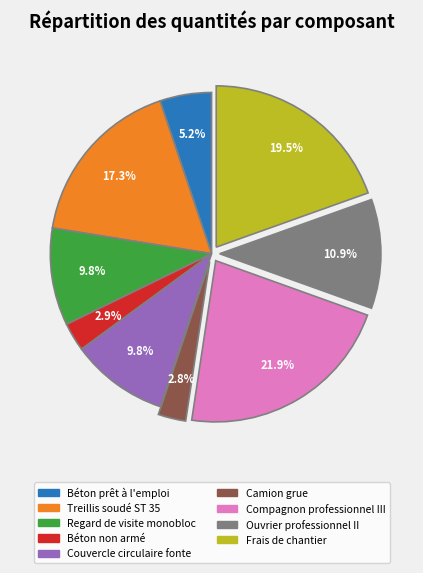

Does any single category account for the majority?

No